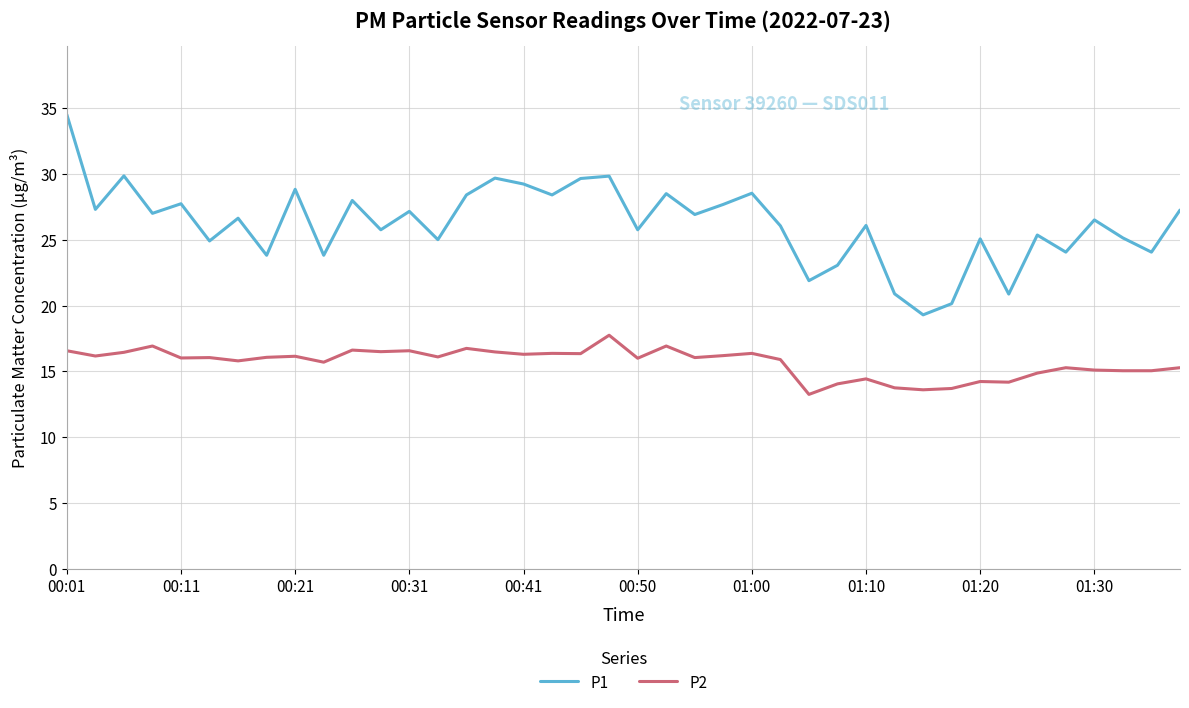

True or false: P1 and P2 intersect in this chart.

False